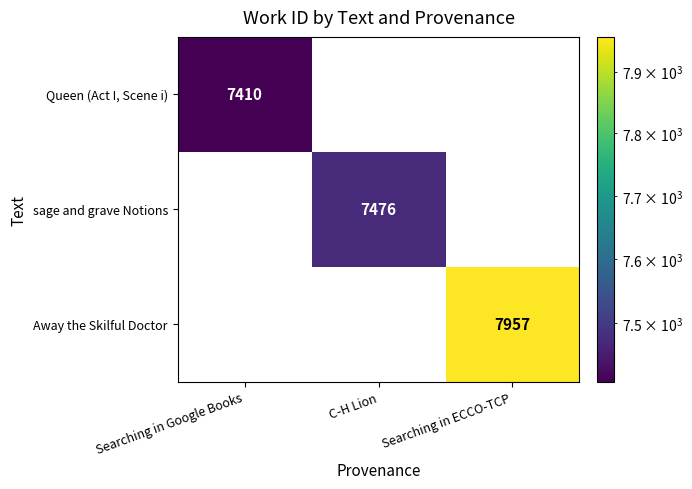

Is it true that Queen (Act I, Scene i) equals 7410 at Searching in Google Books?

True